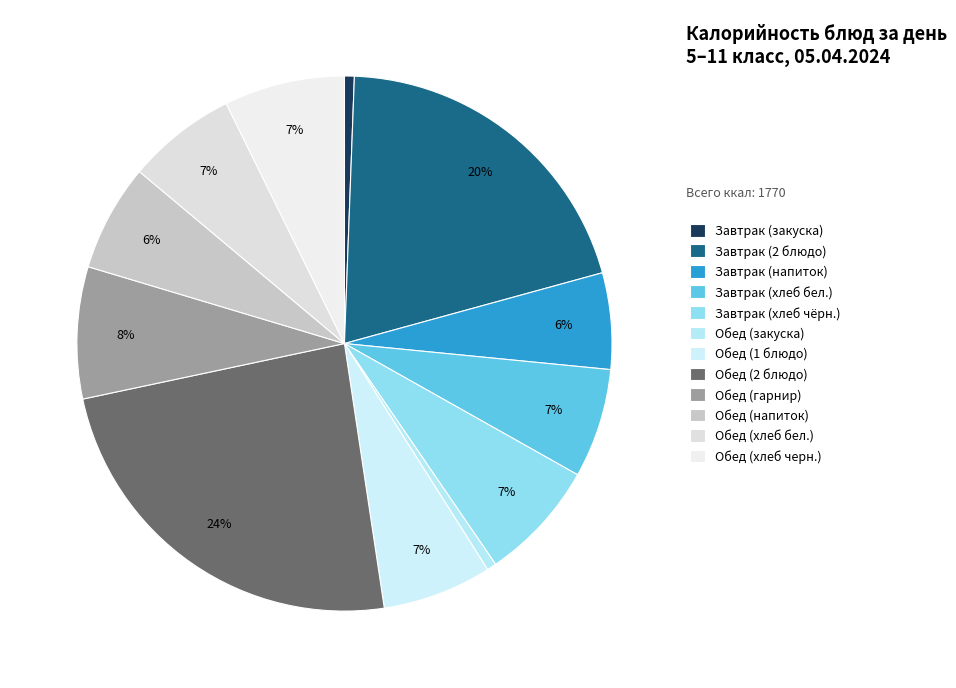

How many slices are in this pie chart?

12